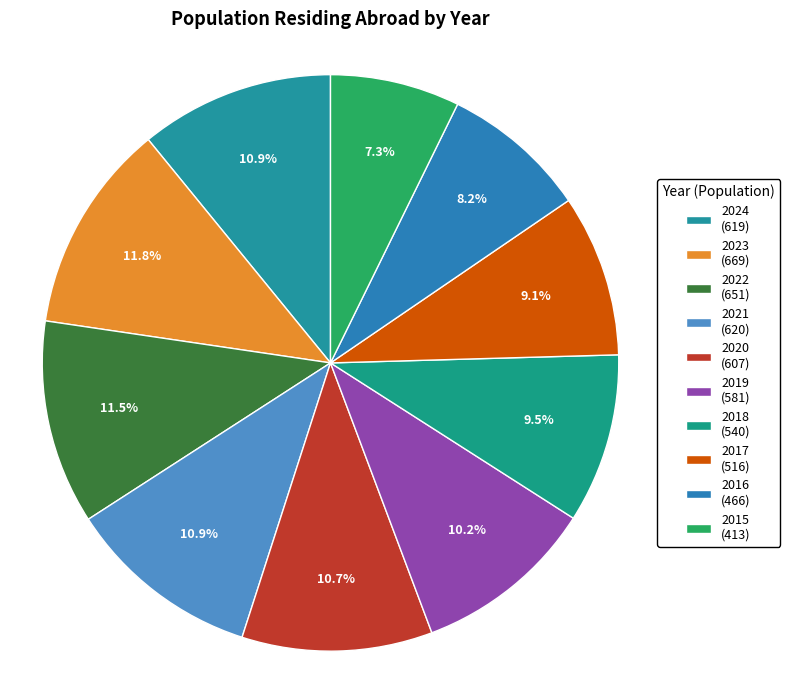

Between 2023 and 2017, which is larger?

2023